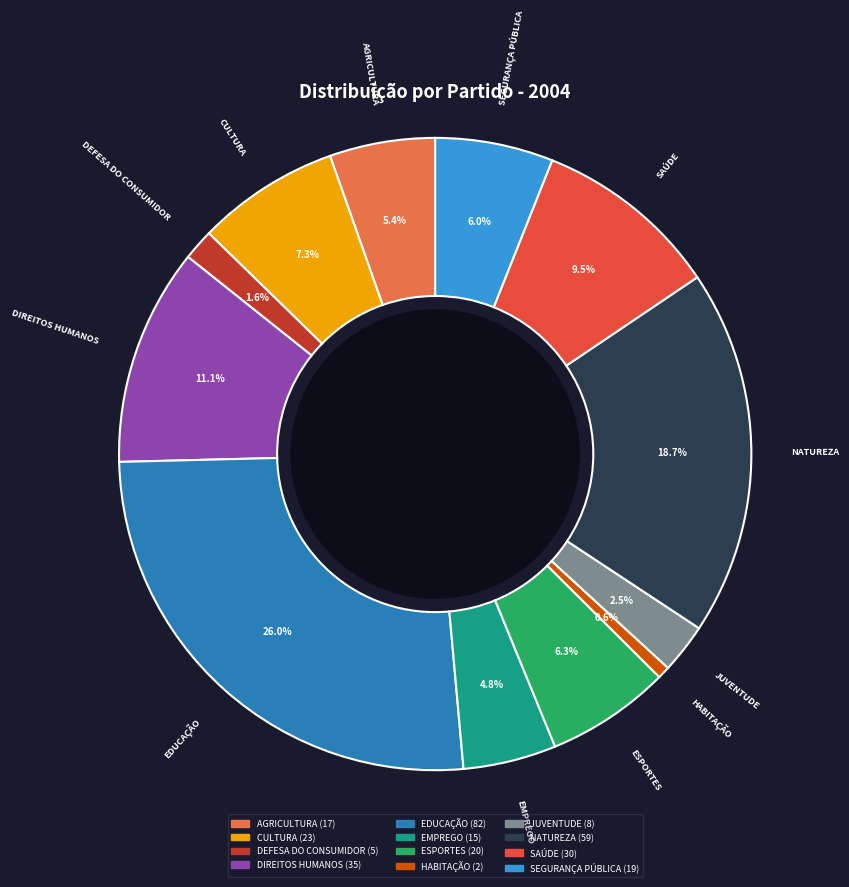

To the nearest percent, what is the difference between the SEGURANÇA PÚBLICA and EMPREGO slice percentages?

1%